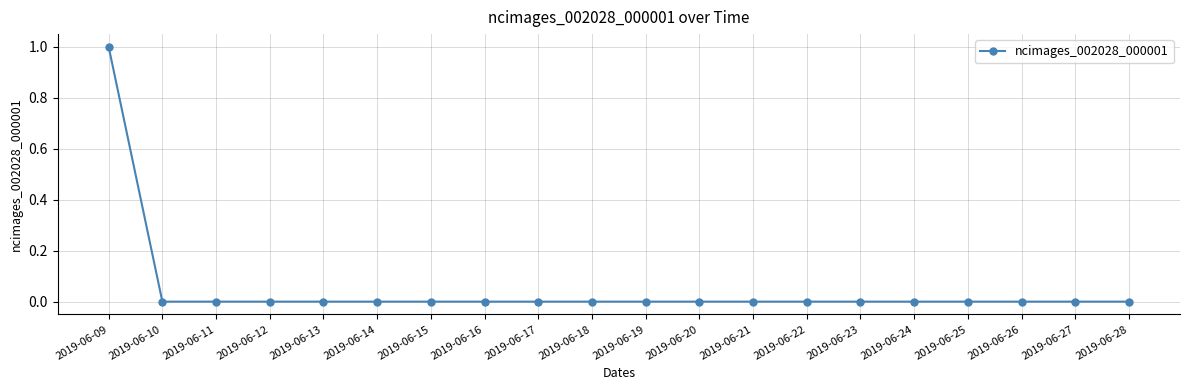

The value at 2019-06-16 is 0. True or false?

True